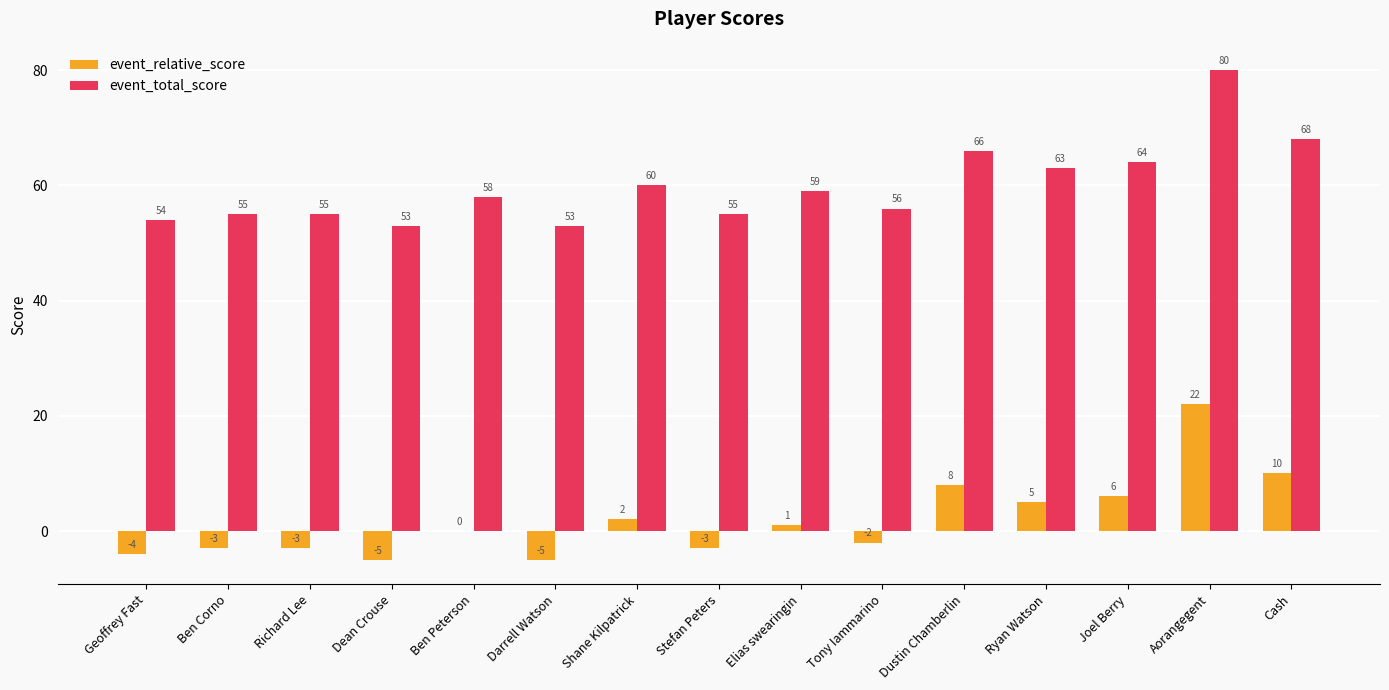

What are all the series names shown in the legend?

event_relative_score, event_total_score